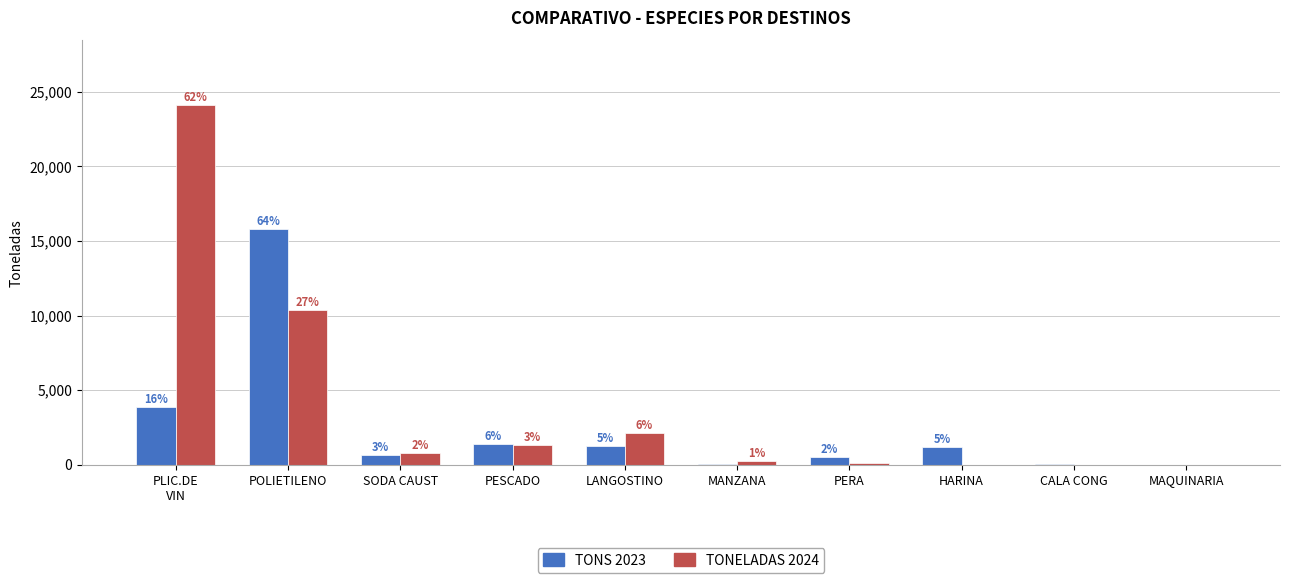

What is the label of the 7th bar from the left?

PERA